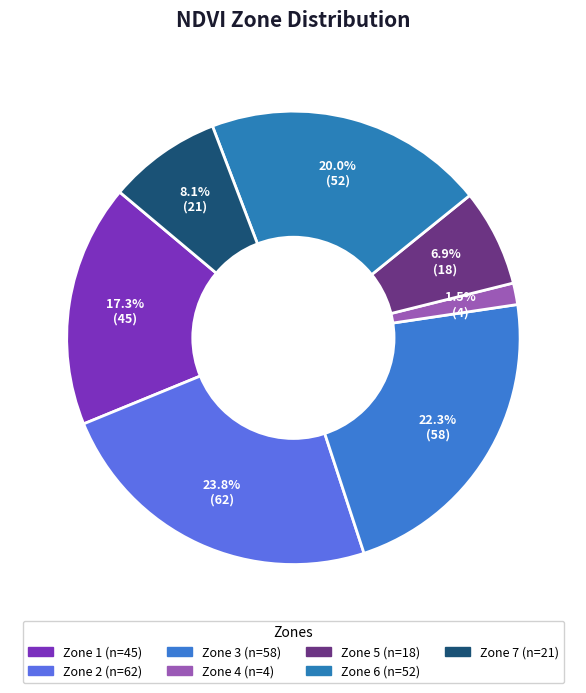

To the nearest percent, what is the difference between the Zone 4 and Zone 6 slice percentages?

18%